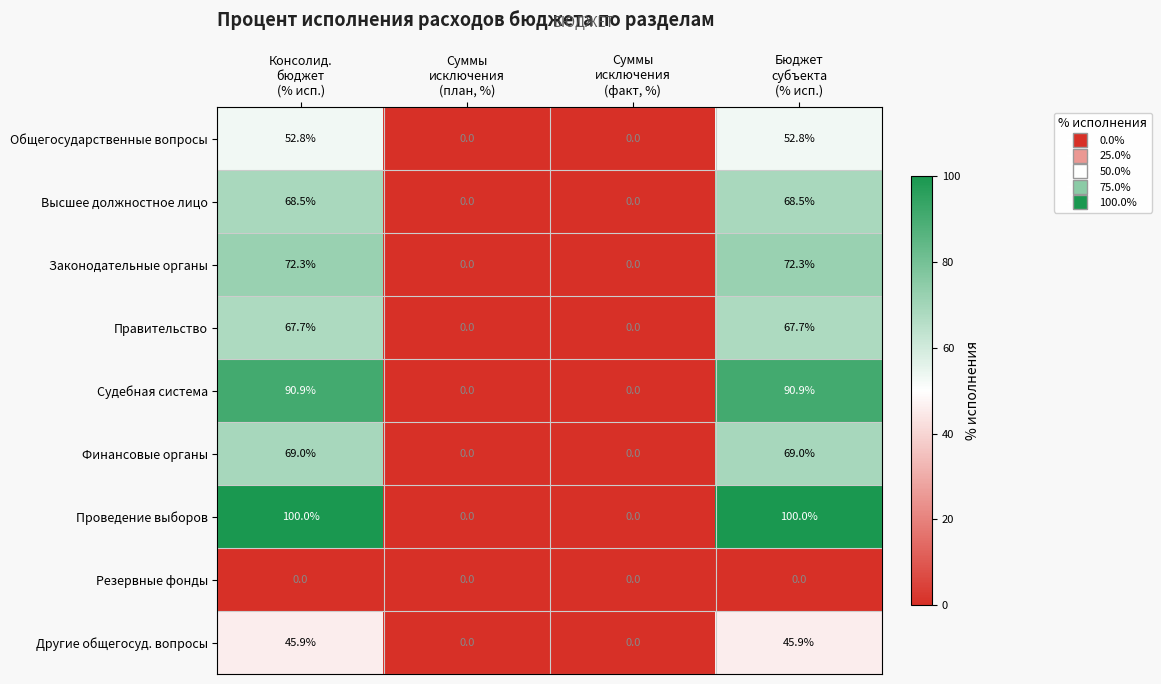

Which series has the widest spread of values?

Проведение выборов